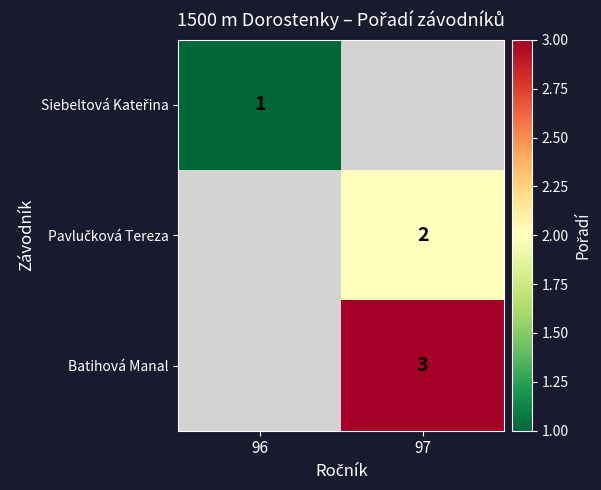

What is the approximate value of Siebeltová Kateřina at 96?

1.0